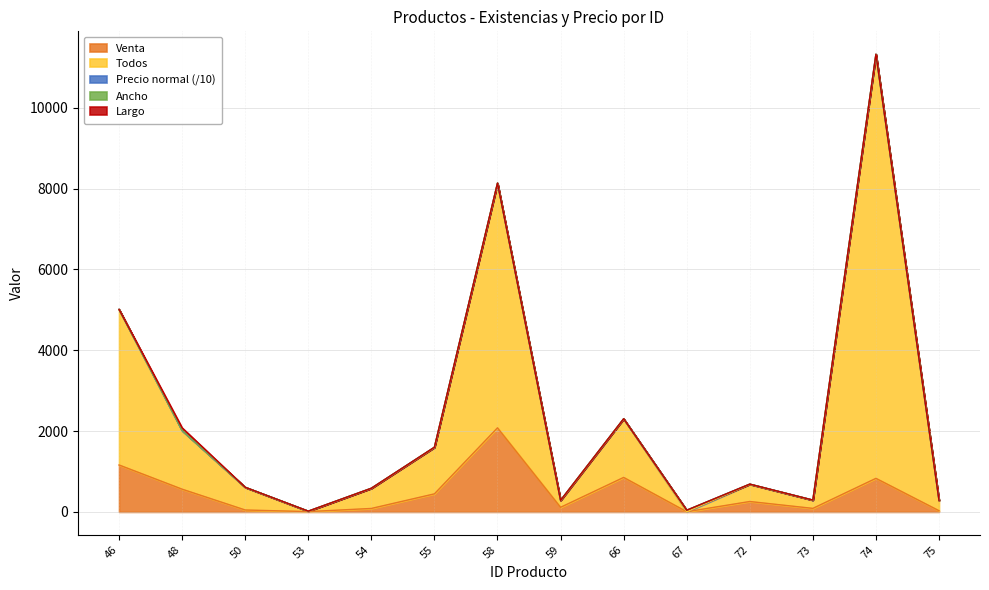

What is the highest value of the Precio normal series?

378.0